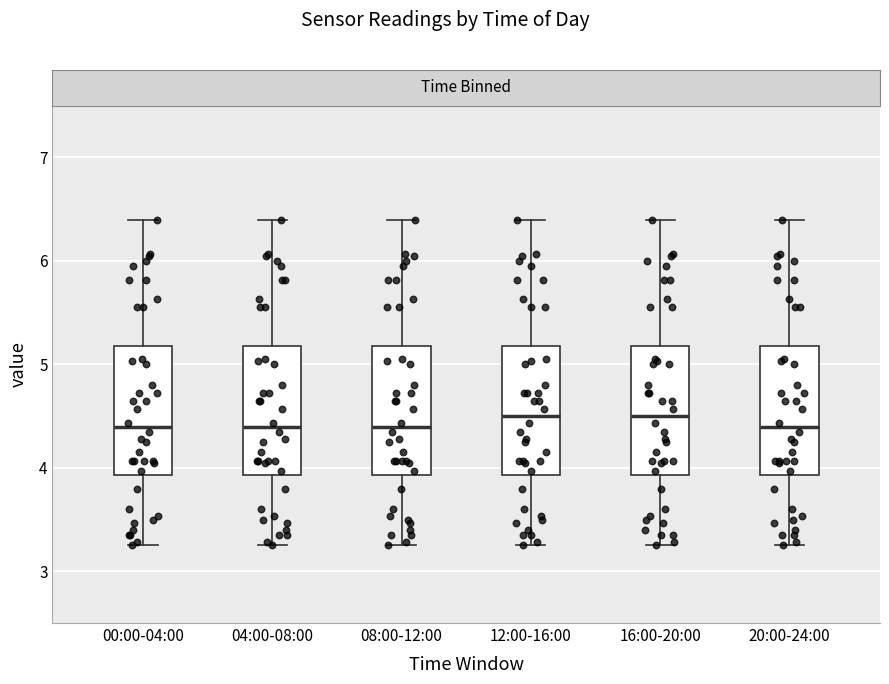

Where is the lower edge of the box for 08:00-12:00 on the y-axis? The values are not printed on the chart, so give them approximately, as read against the axis.

3.9